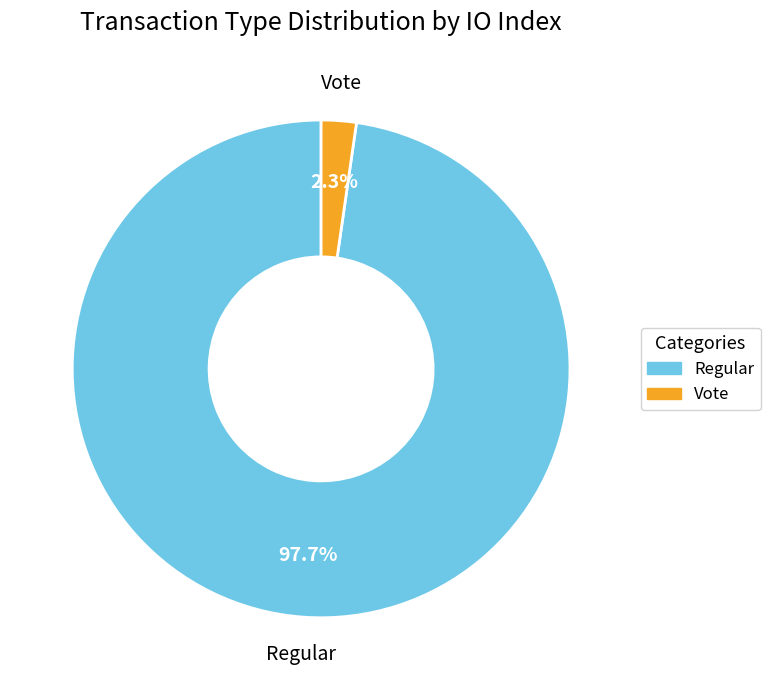

Is there a majority slice in this chart?

Yes